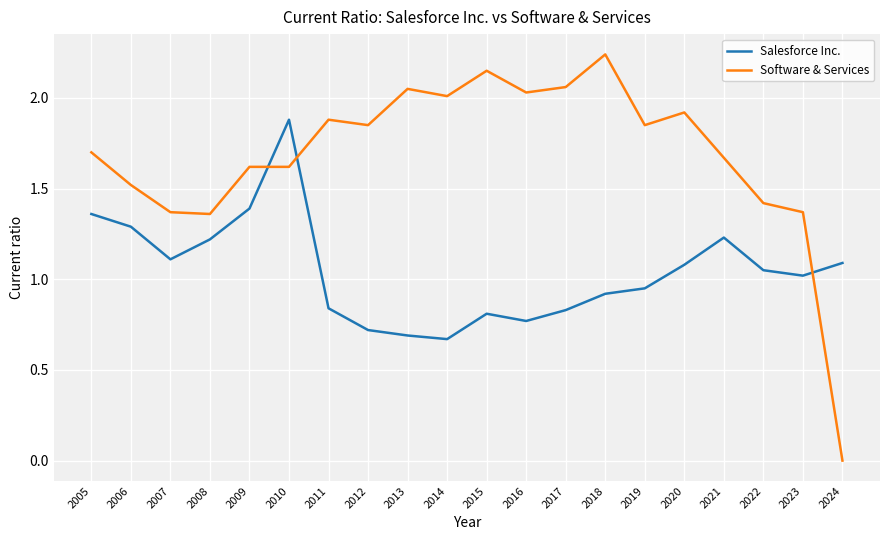

Which category has the highest value across all series?

2018